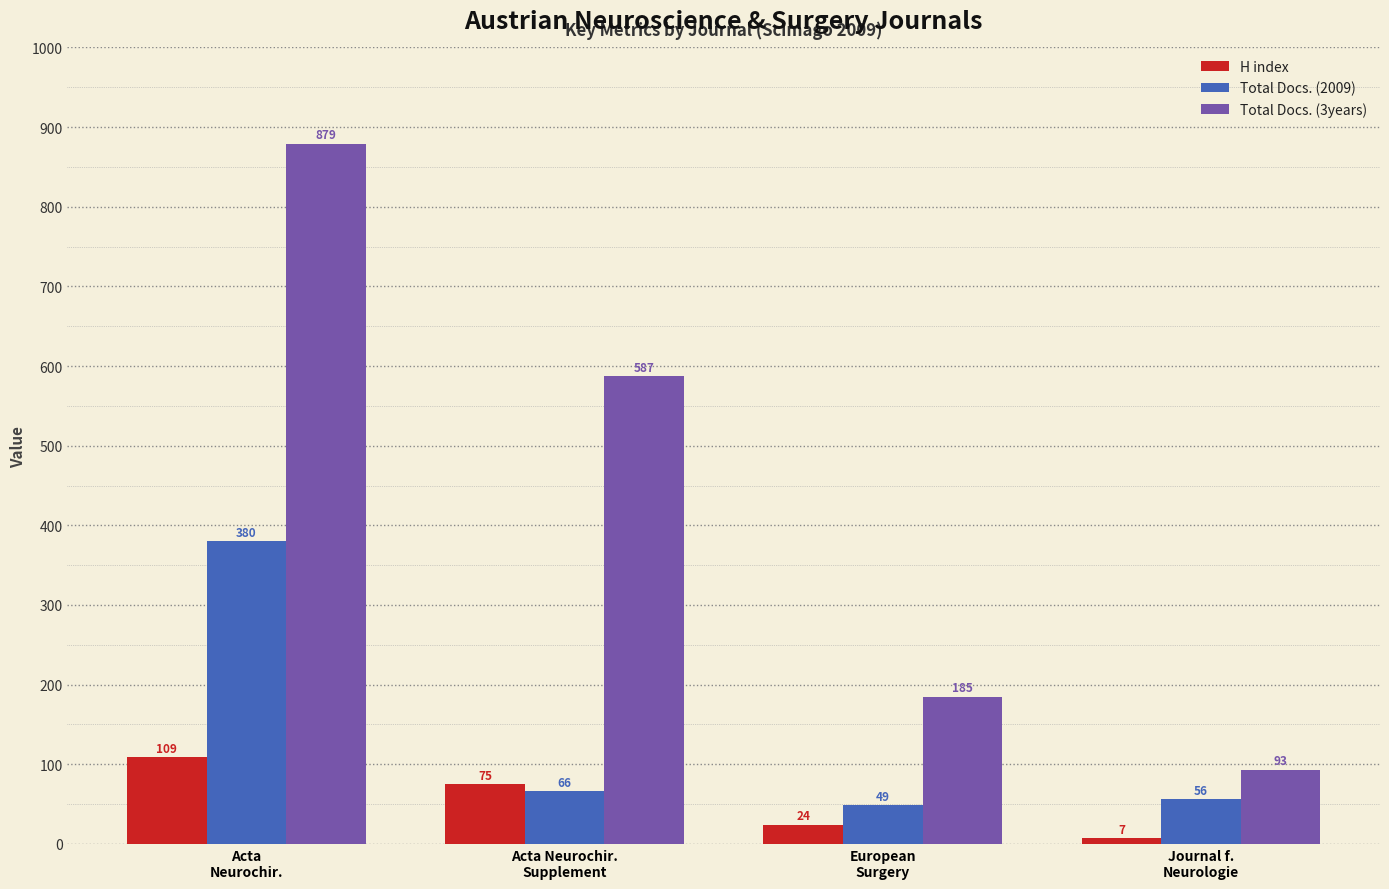

What are all the series names shown in the legend?

H index, Total Docs. (2009), Total Docs. (3years)